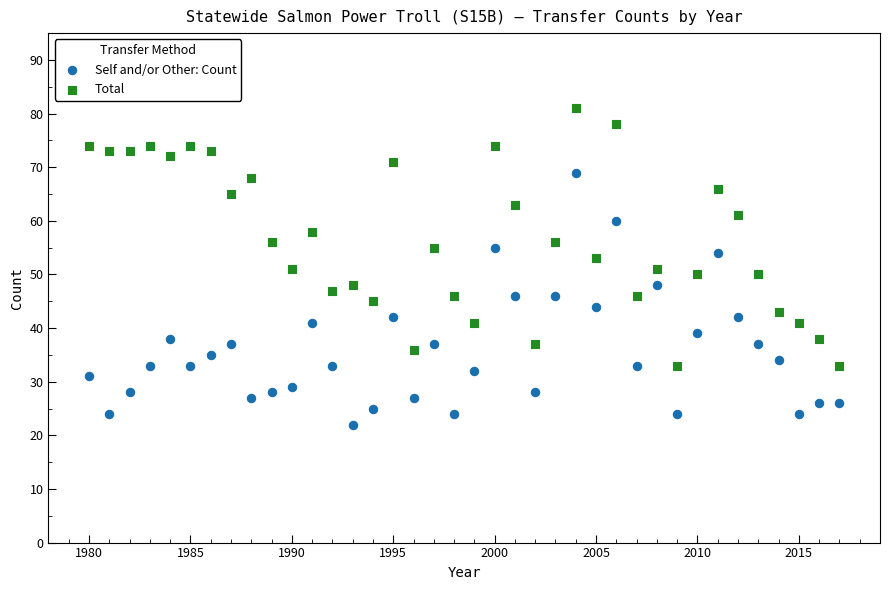

What are all the series names shown in the legend?

Self and/or Other: Count, Total